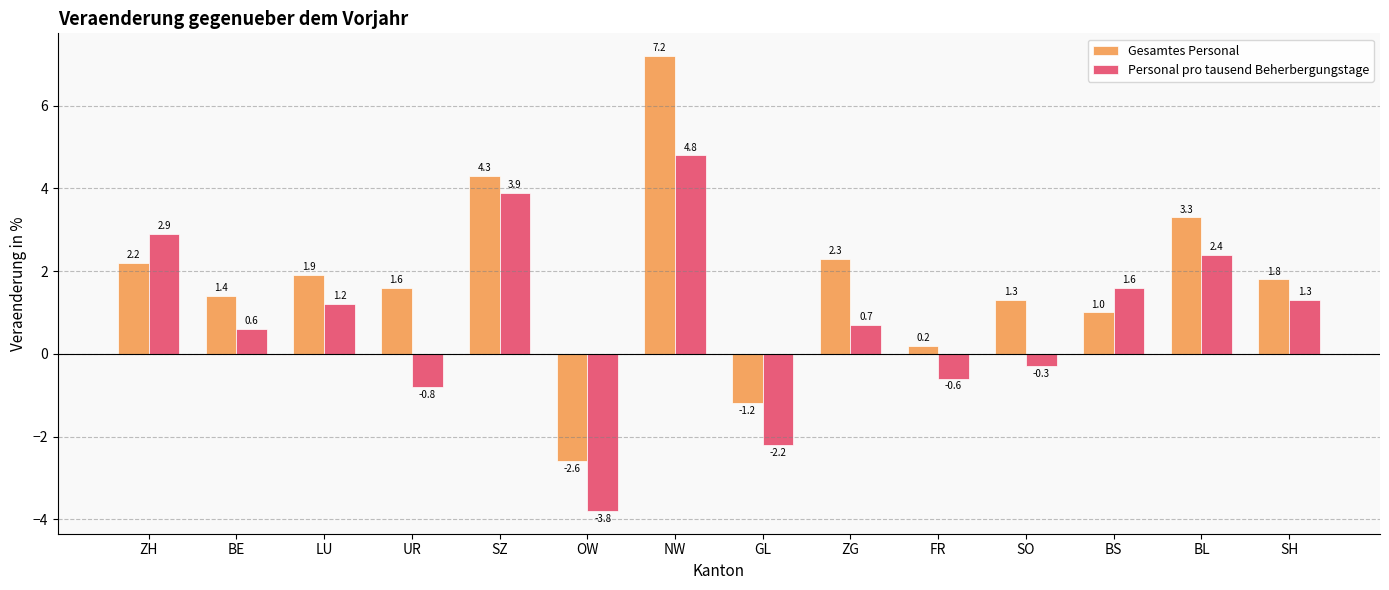

What is the average value of the Gesamtes Personal series?

1.8